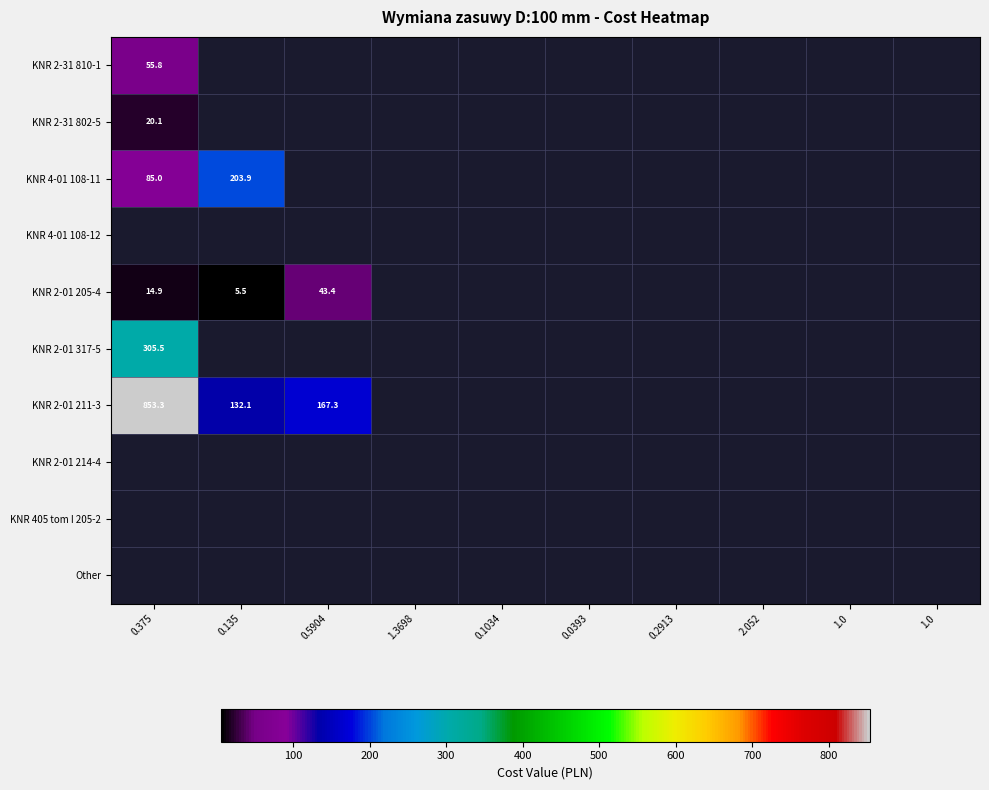

How many data points does each series have?

10